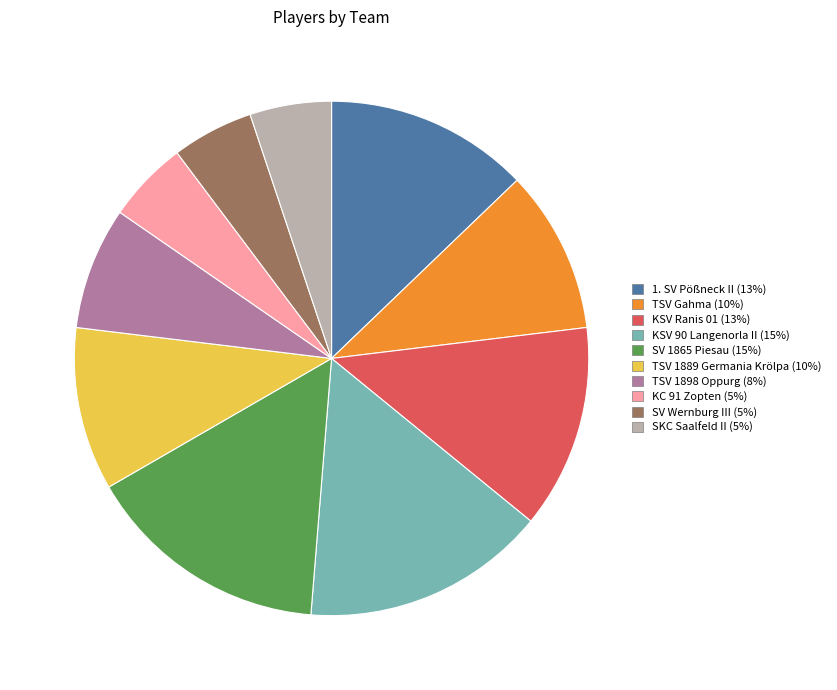

Does KC 91 Zopten represent more than half of the total?

No